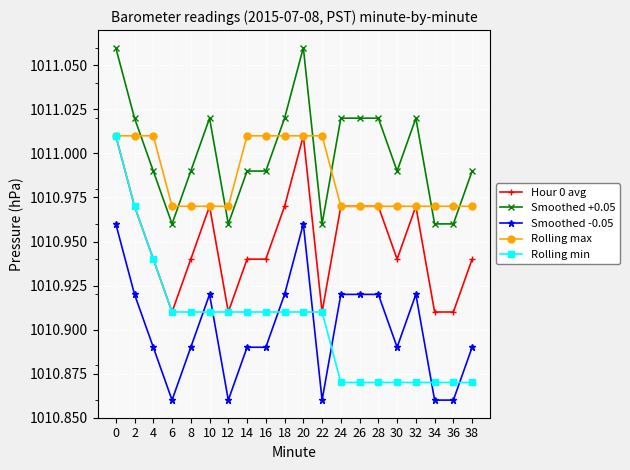

True or false: Smoothed -0.05 and Hour 0 avg intersect in this chart.

False